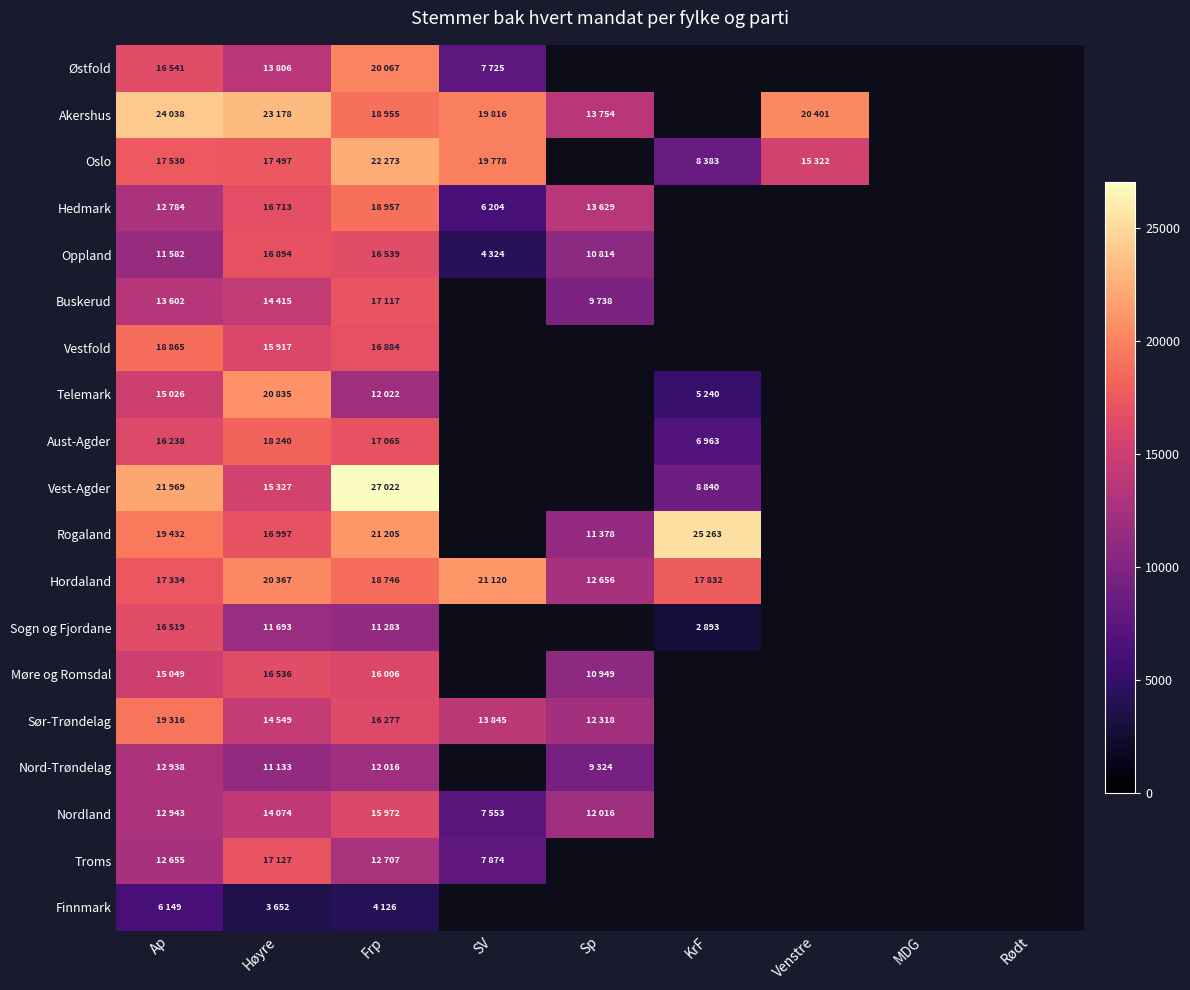

What is the difference between the highest and lowest values at Frp?

22896.0